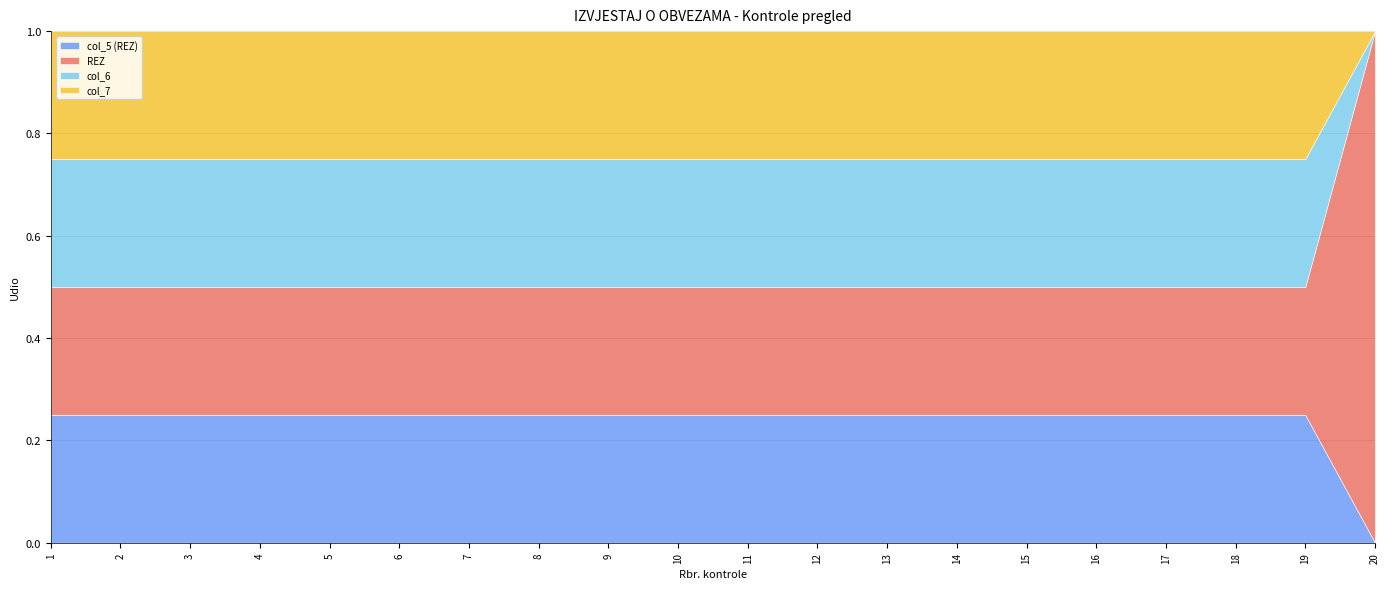

How many distinct data groups are displayed?

4